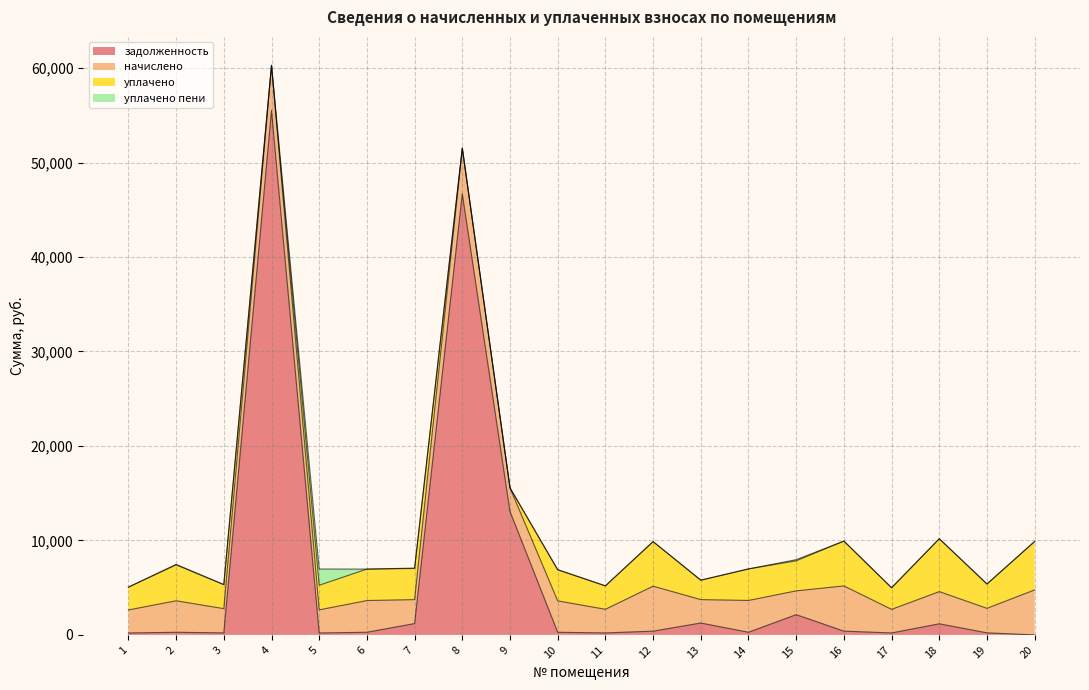

Where do уплачено пени and задолженность first cross each other?

4 and 5